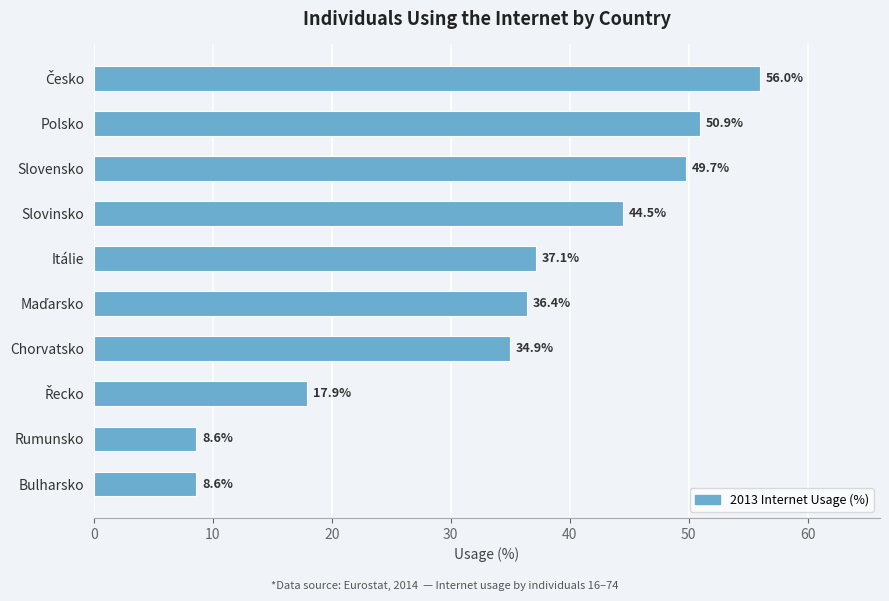

True or false: the data shows 49.7 at Slovensko.

True